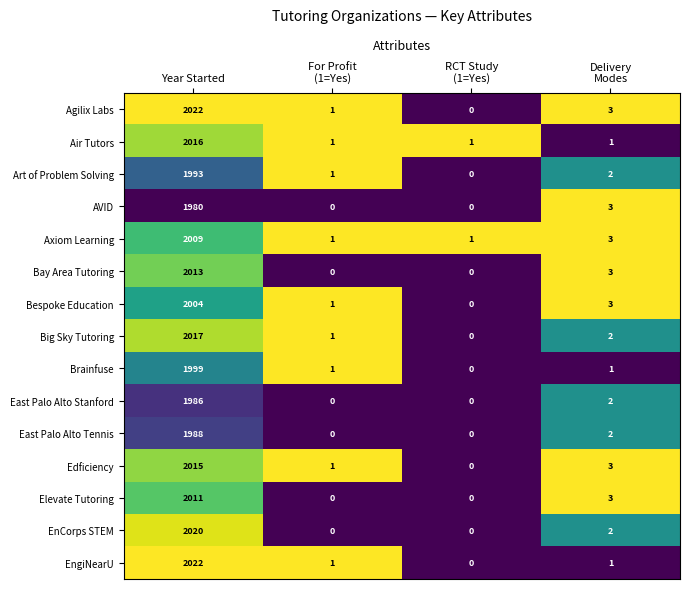

Count the number of categories in the chart.

4